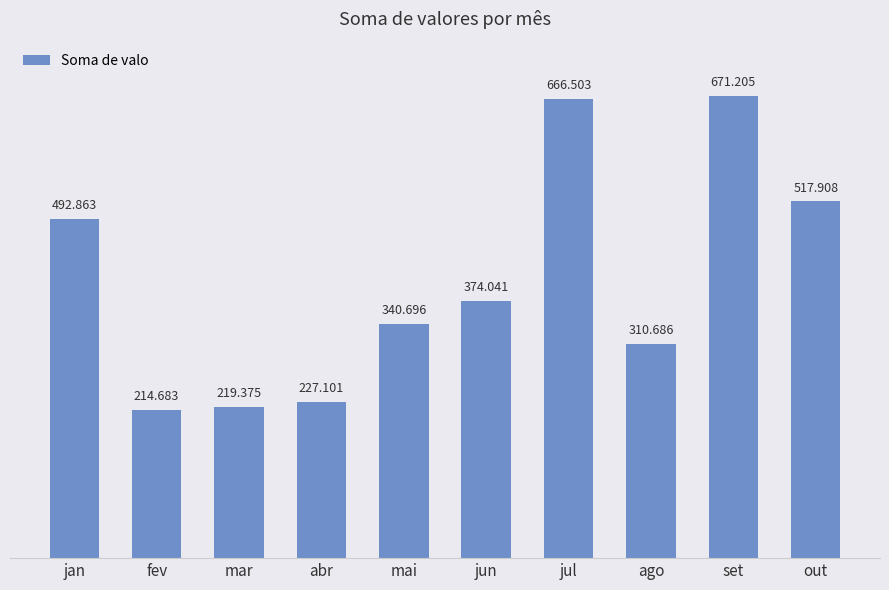

What position from the left is jul?

7